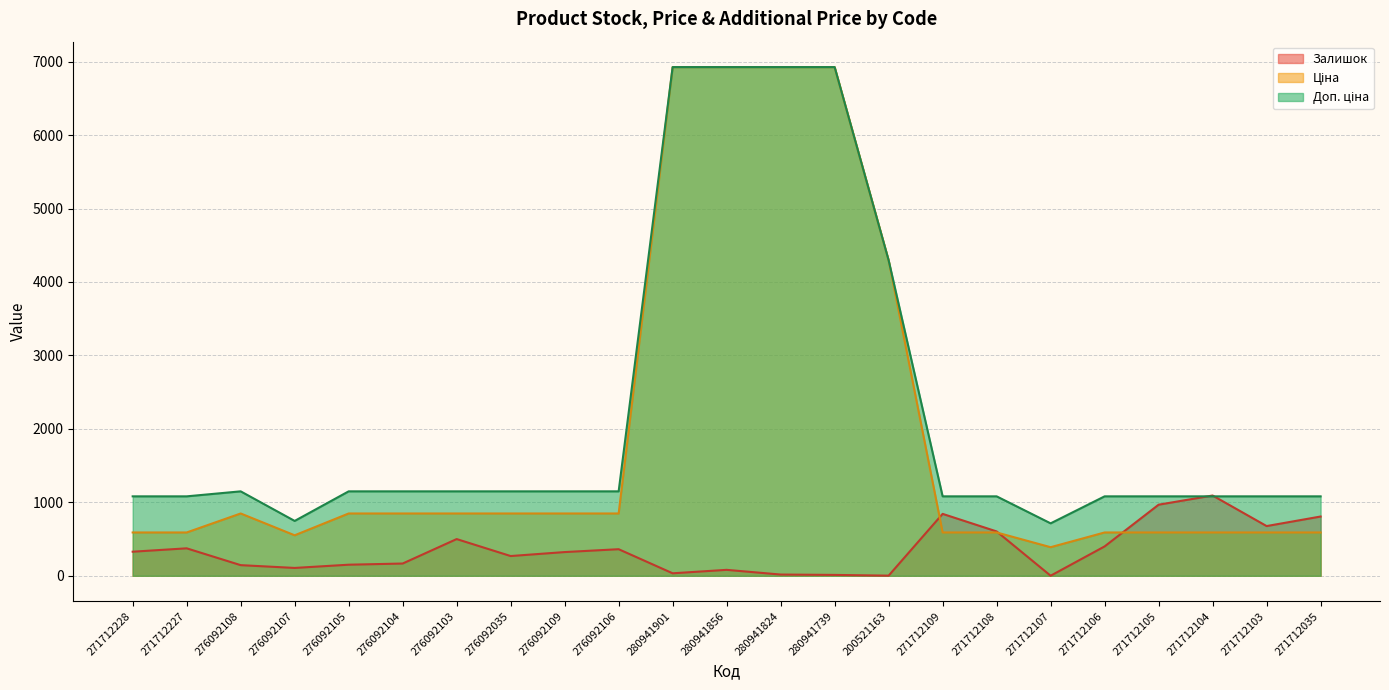

How many interior local peaks does the Залишок series have?

6